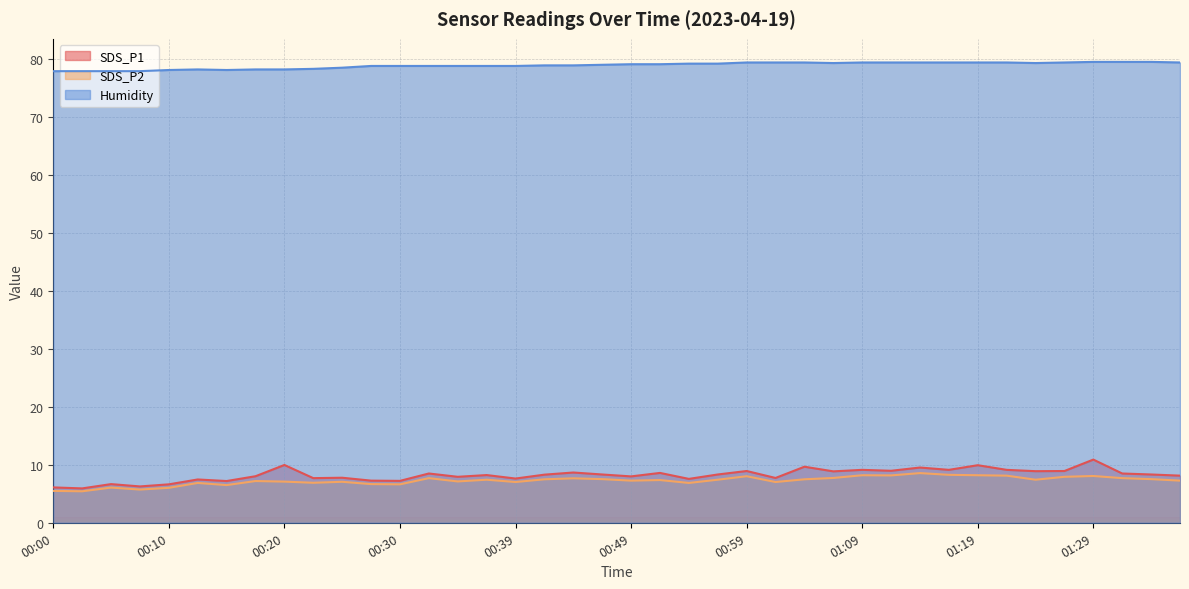

At how many categories does at least one series exceed 13?

40